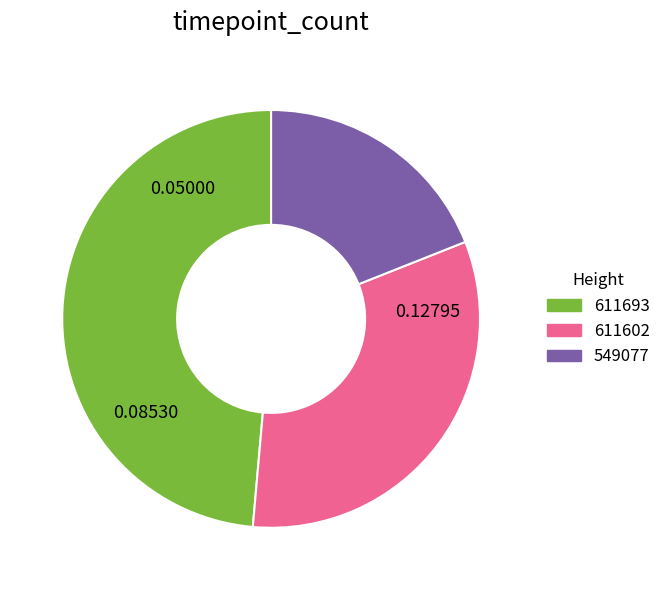

True or false: 549077 accounts for 19% of the total.

True